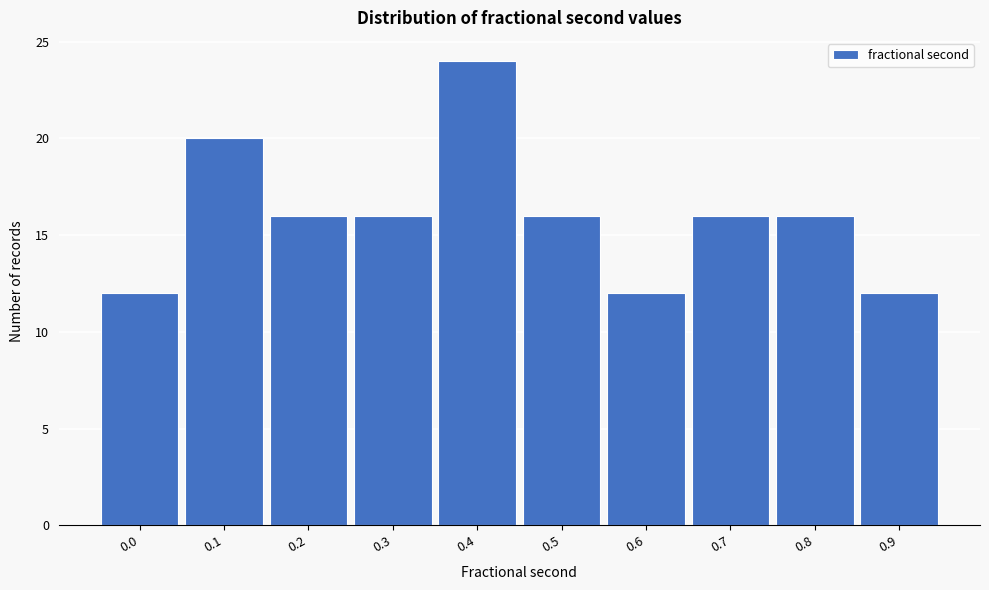

Reading left to right, transcribe all the data shown in this chart.

0.0=12	0.1=20	0.2=16	0.3=16	0.4=24	0.5=16	0.6=12	0.7=16	0.8=16	0.9=12